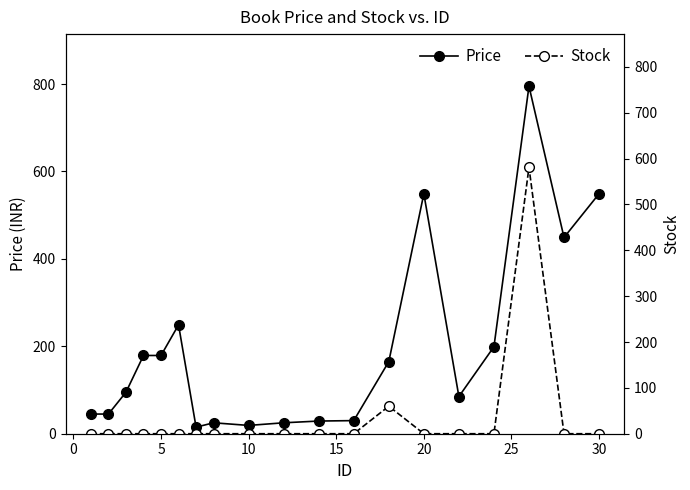

The value of Price at 5 is 179. True or false?

True